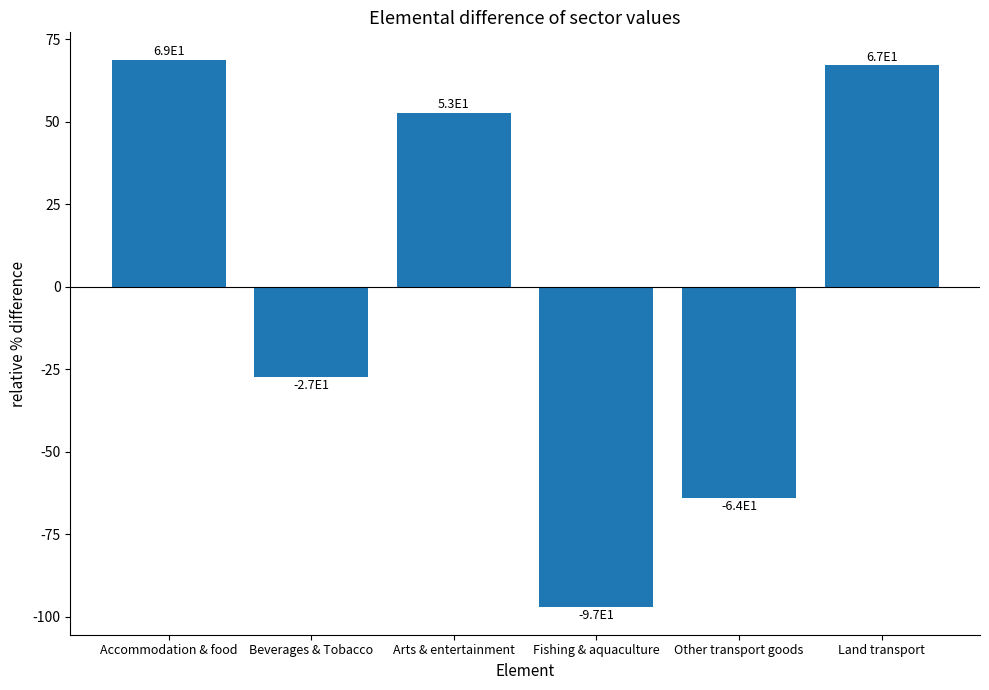

The chart shows a value of -64.0 at Other transport goods. True or false?

True